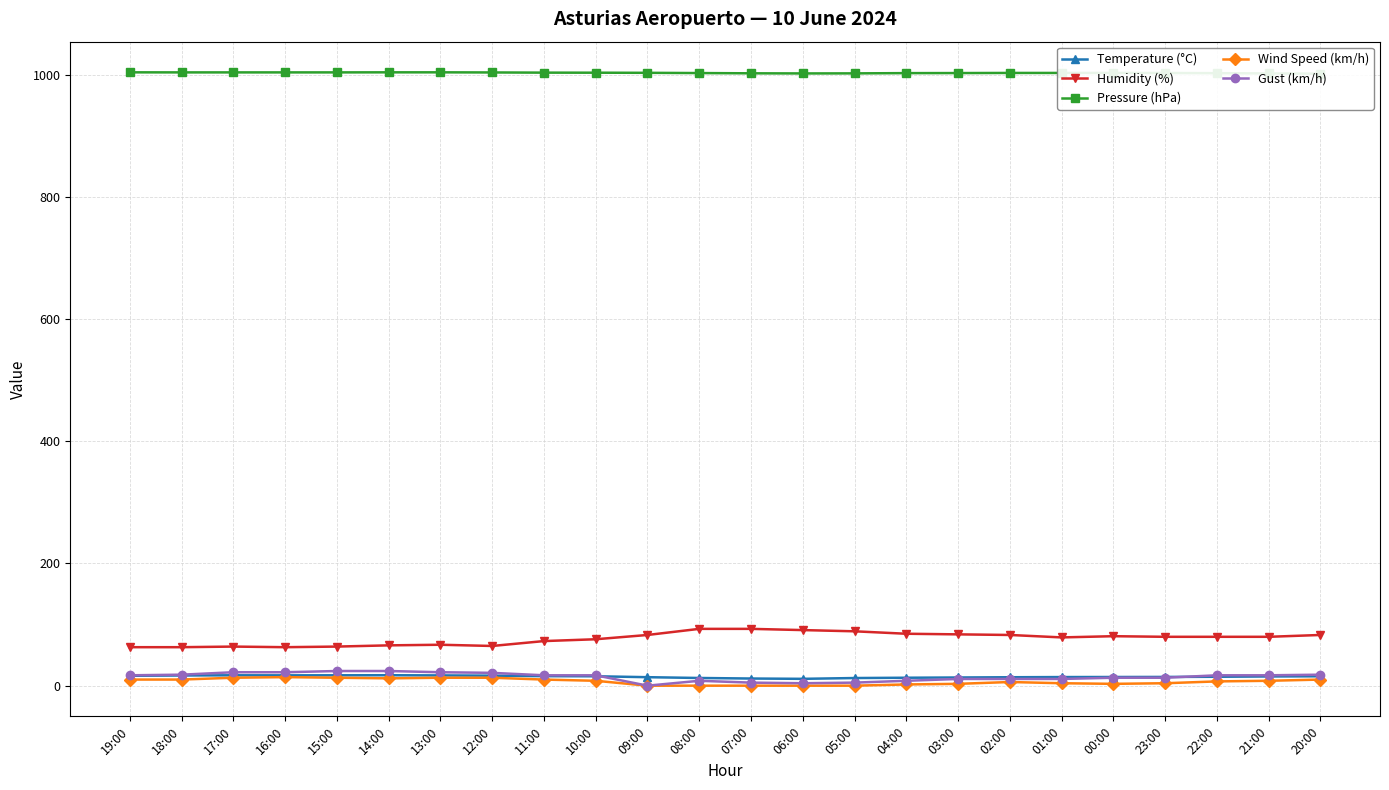

How many lines are shown in the chart?

5